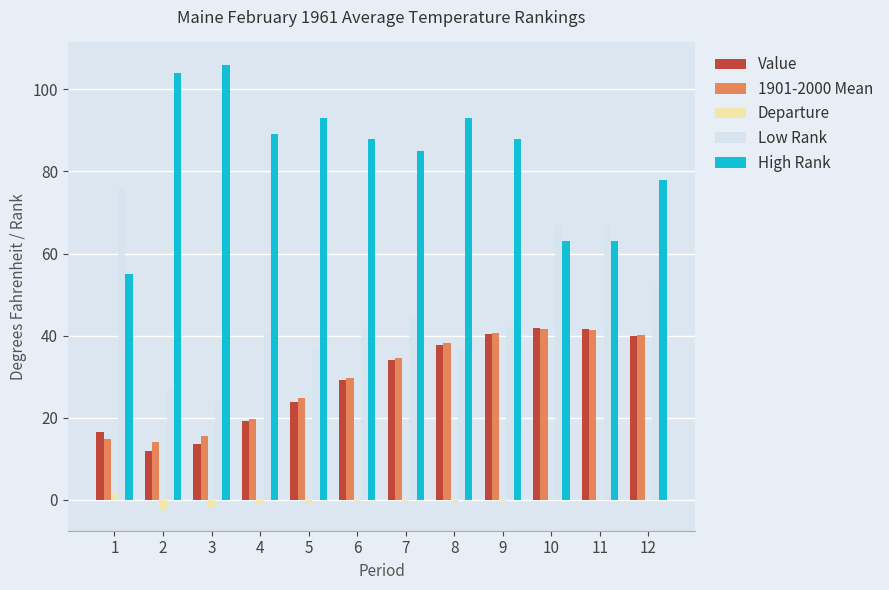

How many values in the Value series exceed 34?

6